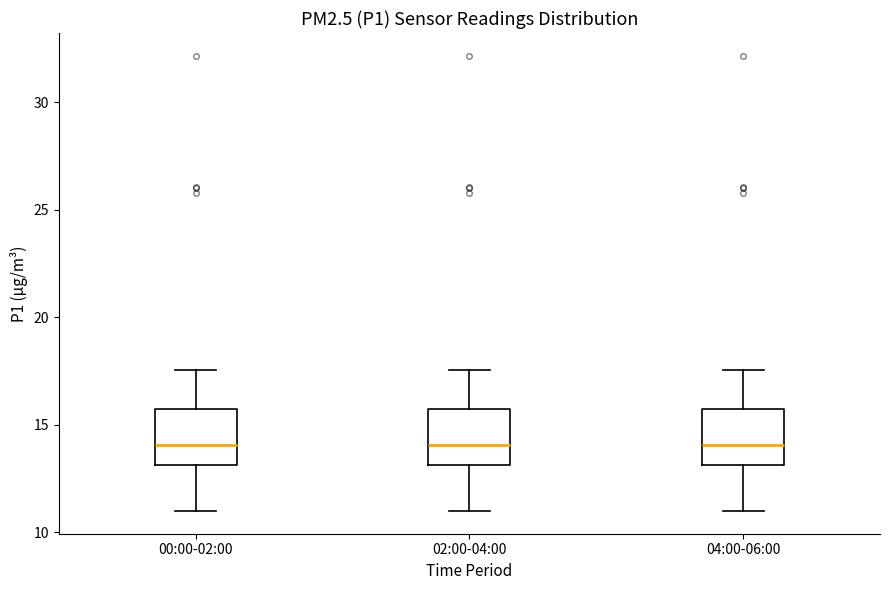

Reading left to right, read every box against the y-axis: the position of its median line, the range the box covers, and the ends of its whiskers. The values are not printed on the chart, so give them approximately, as read against the axis.

00:00-02:00: median 14.0, box 13.0 to 15.5, whiskers 11.0 to 17.5
02:00-04:00: median 14.0, box 13.0 to 15.5, whiskers 11.0 to 17.5
04:00-06:00: median 14.0, box 13.0 to 15.5, whiskers 11.0 to 17.5